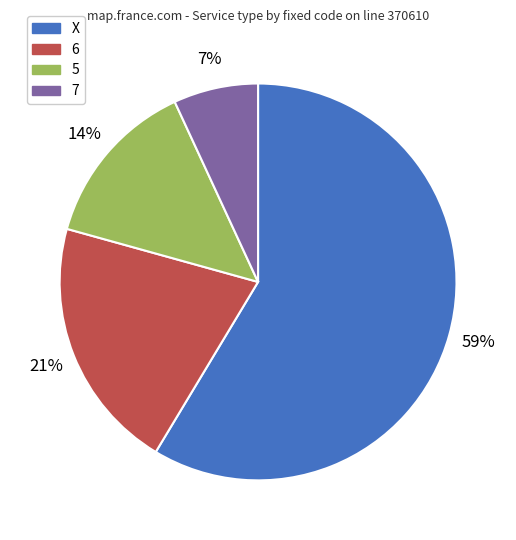

Rank the categories by value from lowest to highest.

7, 5, 6, X